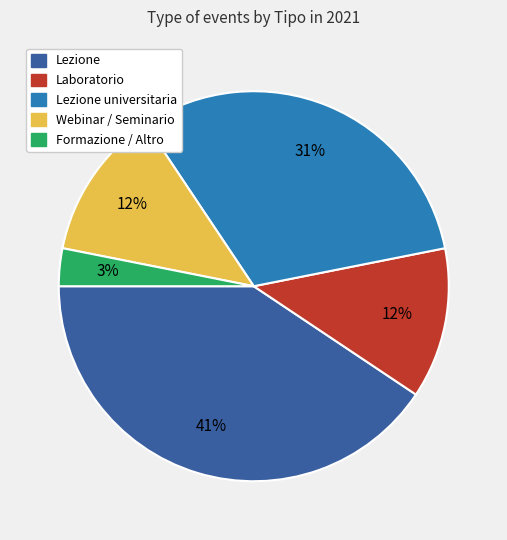

How many segments does this pie chart have?

5